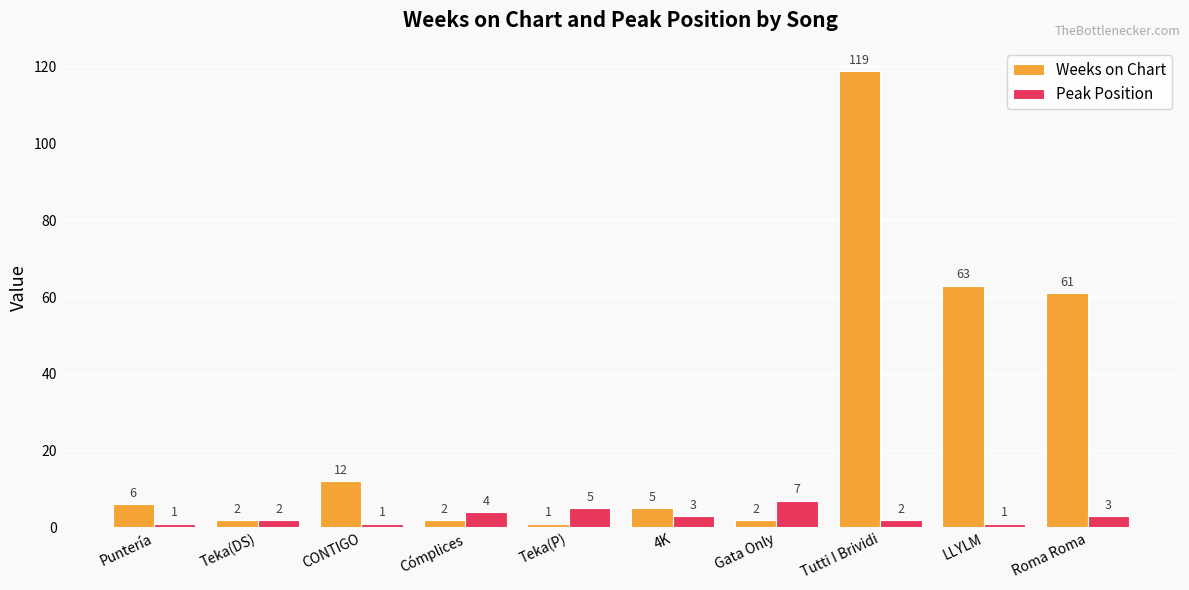

True or false: Weeks on Chart has a value of 12 at CONTIGO.

True